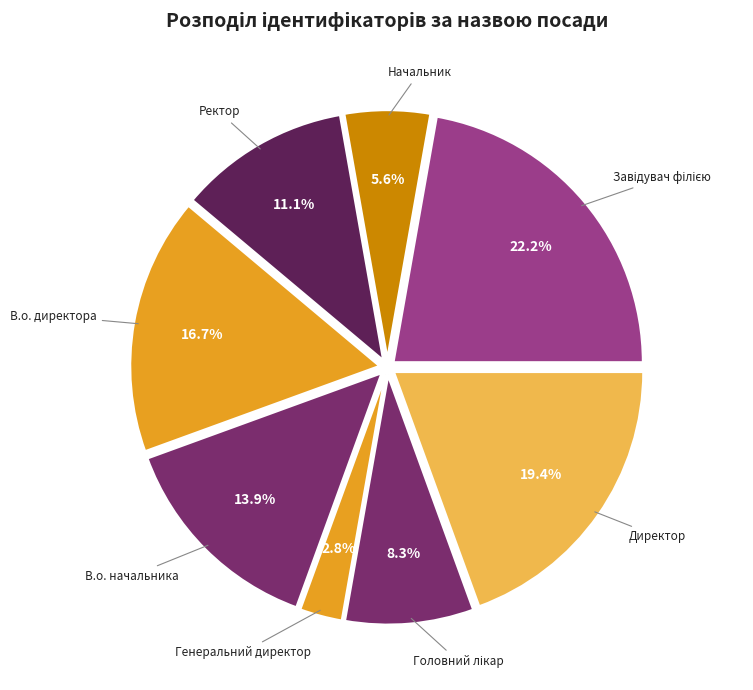

How many slices are in this pie chart?

8